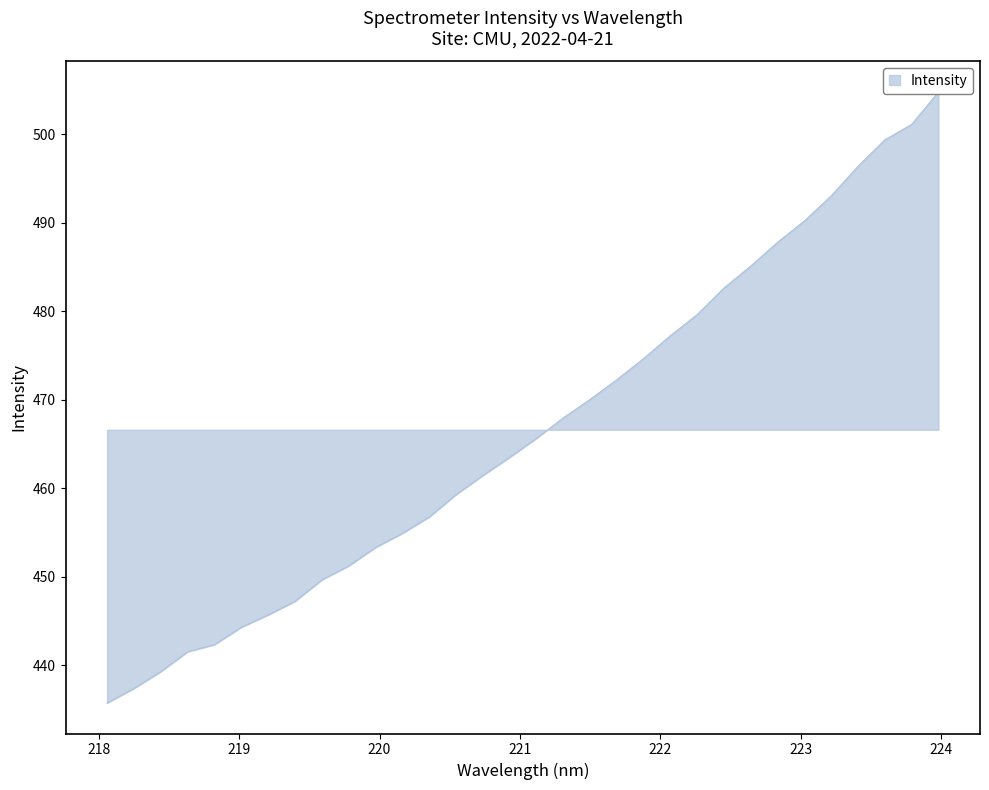

Reading left to right, list all the values displayed in this chart.

218.0596=435.7	218.2508=437.4	218.442=439.3	218.6332=441.5	218.8244=442.3	219.0156=444.3	219.2067=445.7	219.3979=447.2	219.589=449.6	219.7801=451.2	219.9712=453.3	220.1623=454.9	220.3533=456.7	220.5444=459.3	220.7354=461.4	220.9264=463.5	221.1174=465.6	221.3083=467.9	221.4993=470.0	221.6902=472.3	221.8812=474.7	222.0721=477.2	222.263=479.6	222.4538=482.6	222.6447=485.1	222.8355=487.8	223.0264=490.2	223.2172=493.0	223.408=496.4	223.5987=499.3	223.7895=501.1	223.9802=504.8